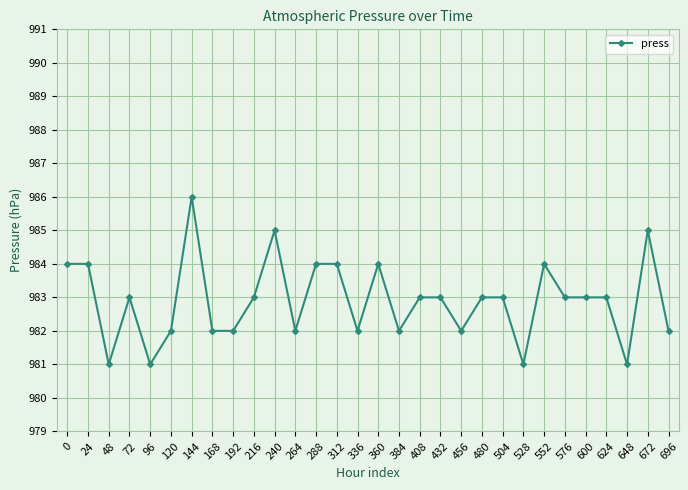

Which has a higher value, 192 or 72?

72